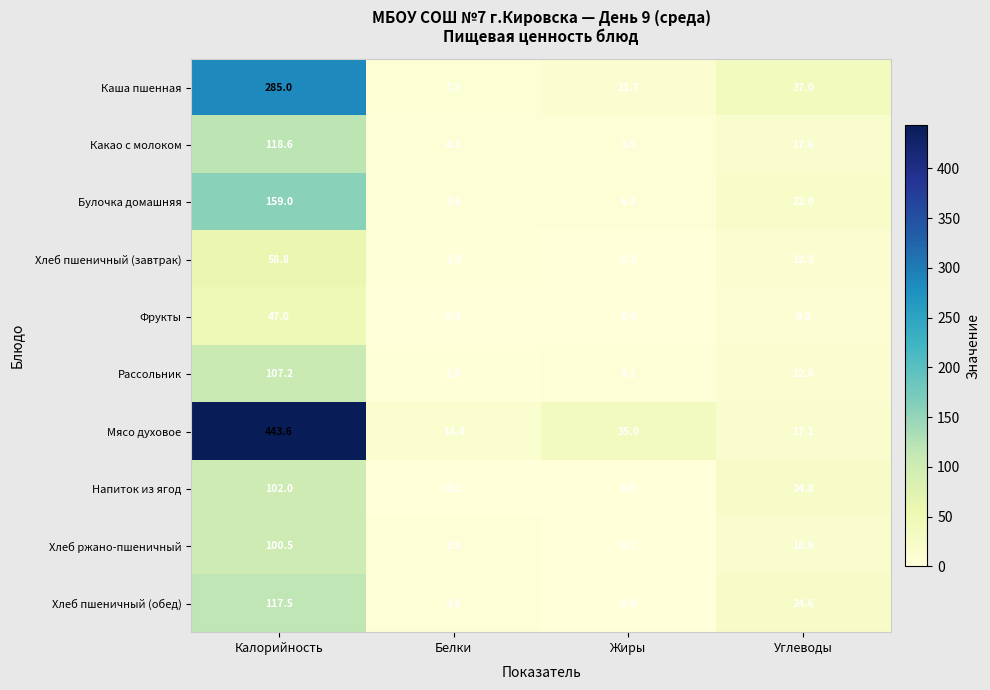

Which series has the largest total across all categories?

Мясо духовое